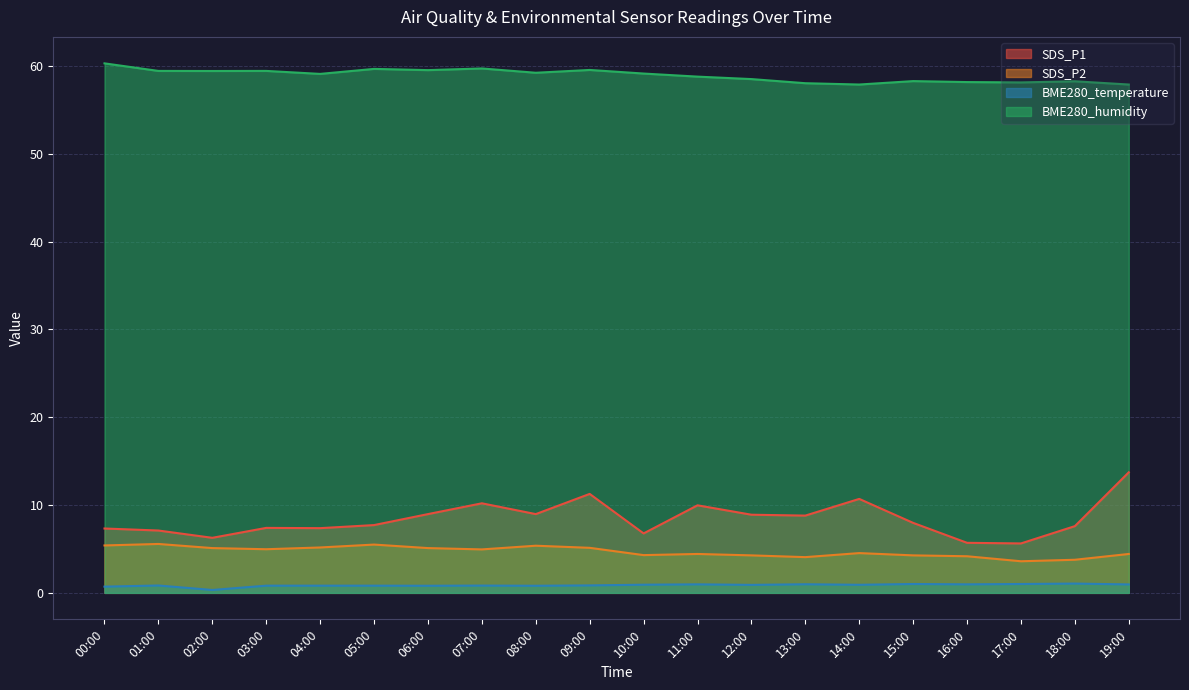

Rank the series at 02:00 from lowest to highest value.

BME280_temperature, SDS_P2, SDS_P1, BME280_humidity